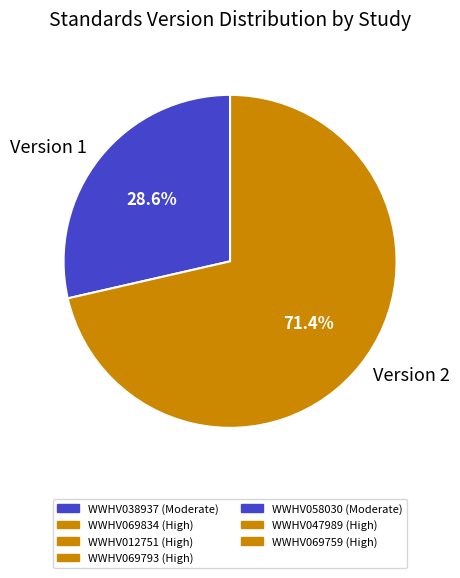

Which category has the smallest portion of the pie?

Version 1